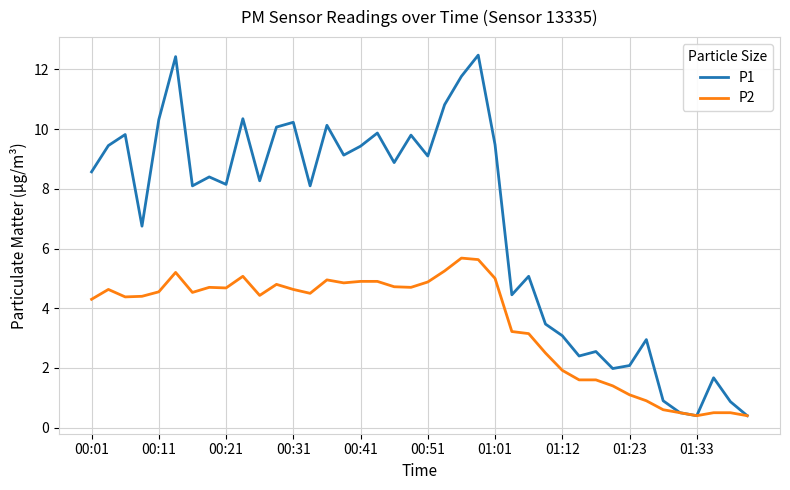

Which series has the widest spread of values?

P1